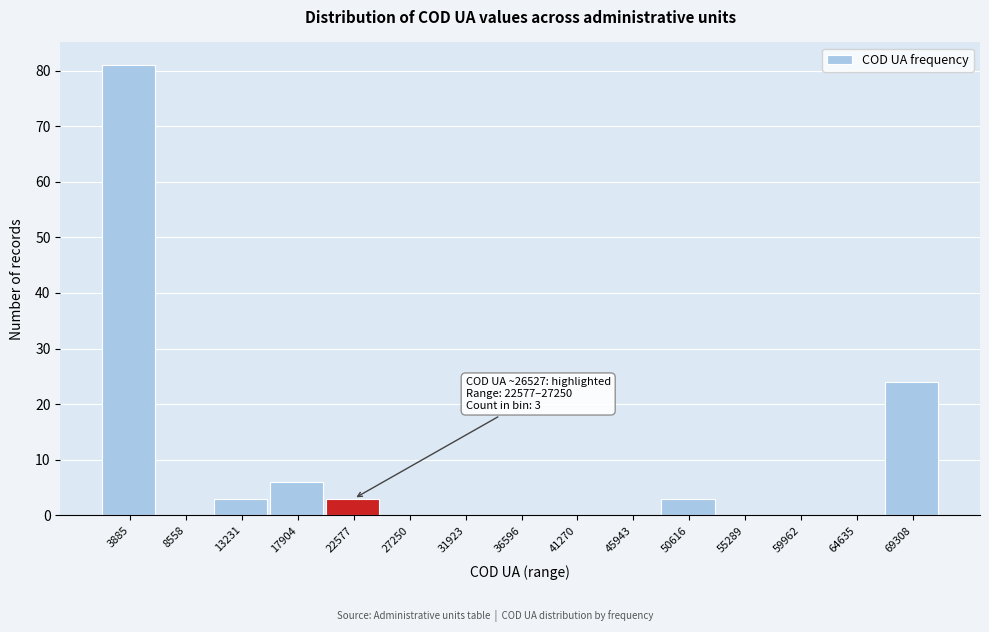

Reading left to right, list all the values displayed in this chart.

3885=81	8558=0	13231=3	17904=6	22577=3	27250=0	31923=0	36596=0	41270=0	45943=0	50616=3	55289=0	59962=0	64635=0	69308=24